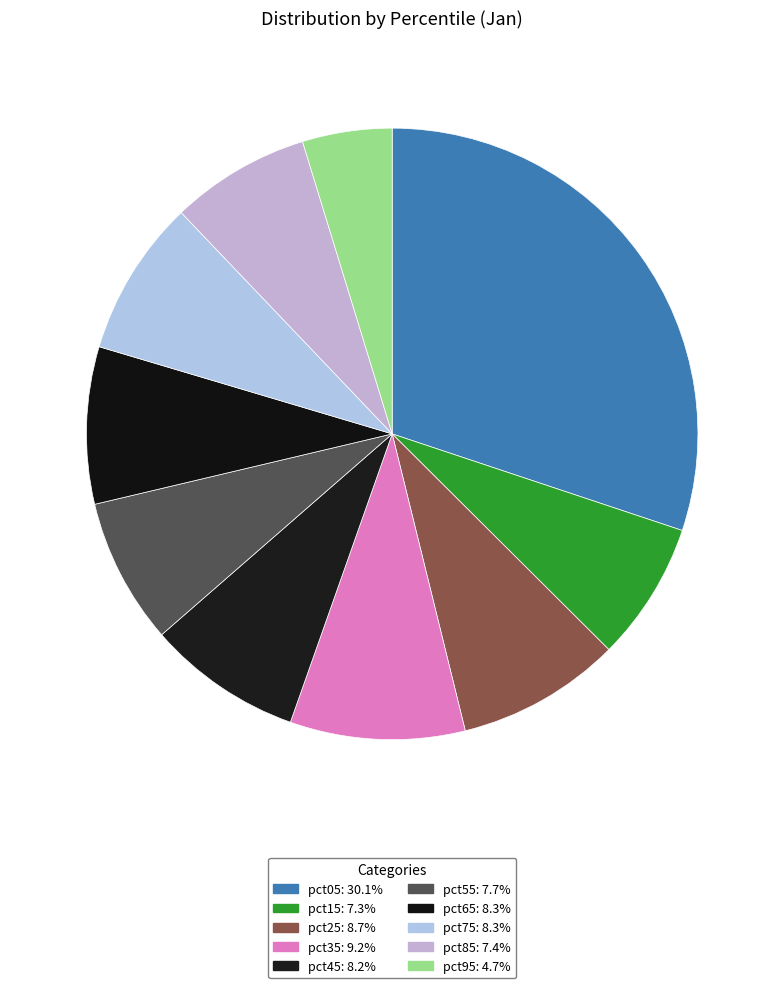

Combined, what portion of the pie is pct85 and pct05?

37.5%